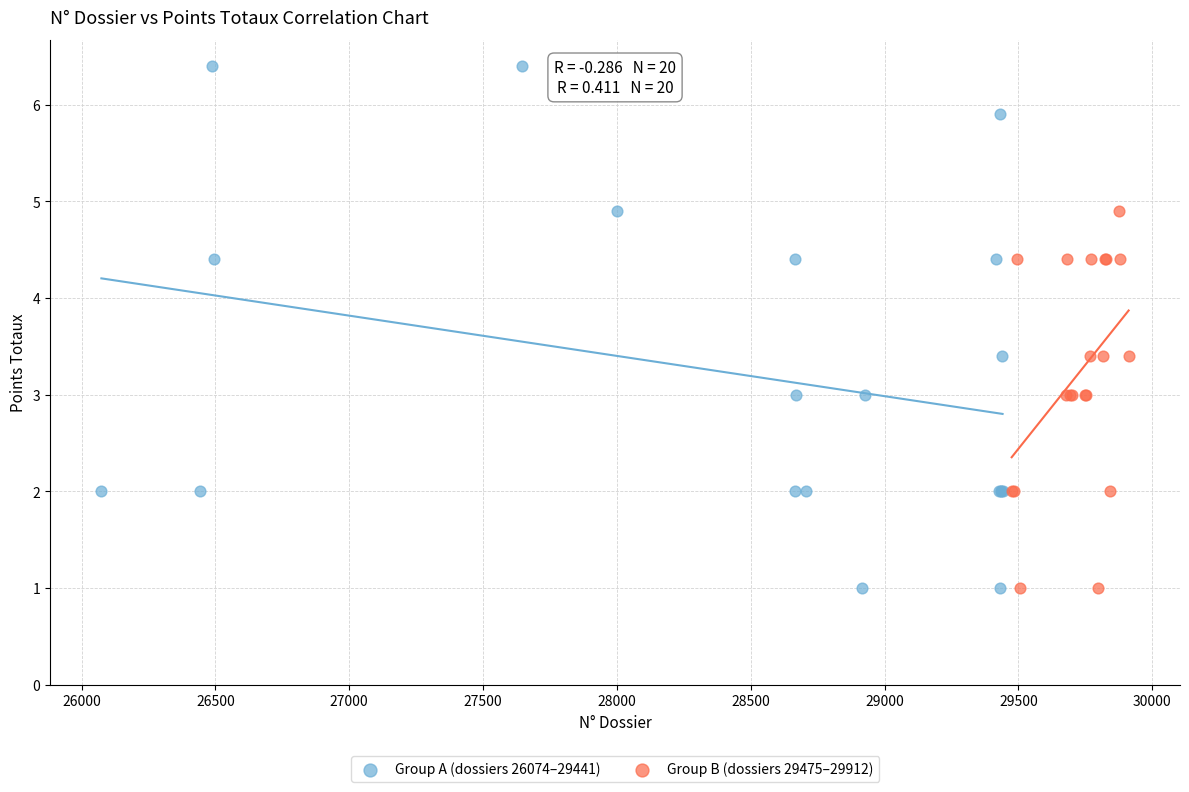

Which series contains the highest Y value?

Group A (dossiers 26074–29441)